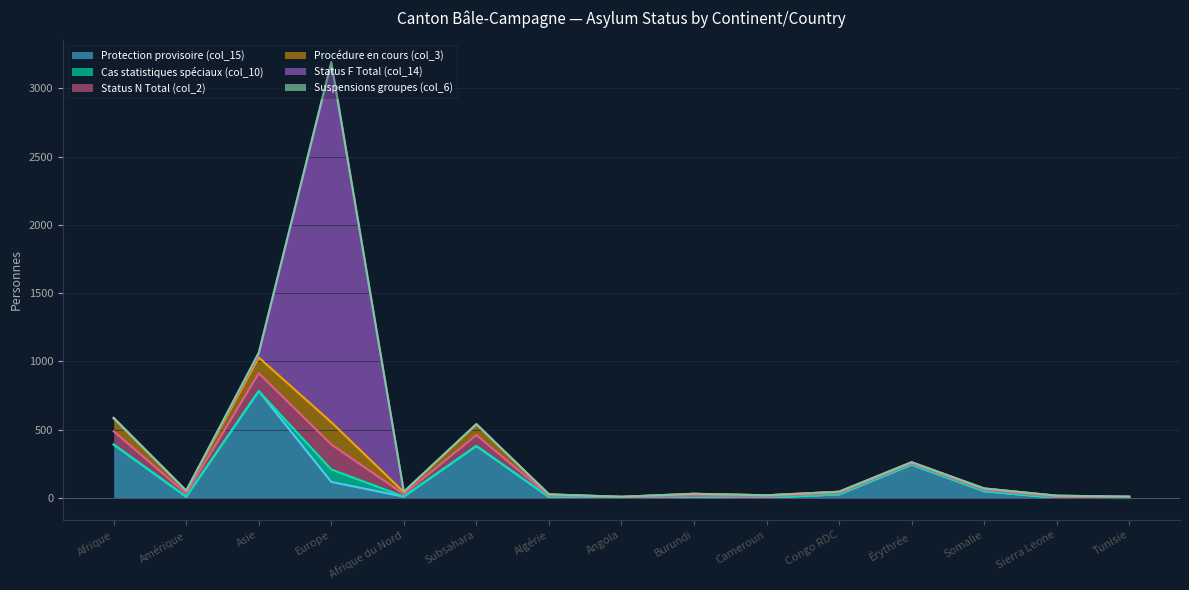

How many times do Cas statistiques spéciaux (col_10) and Suspensions groupes (col_6) cross each other?

1